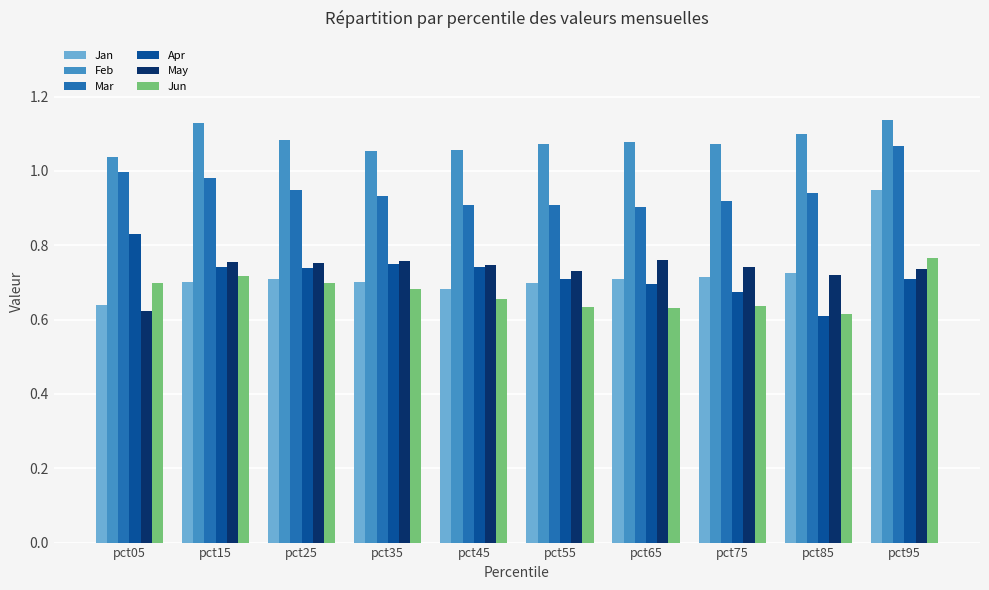

At how many categories does at least one series exceed 0?

10